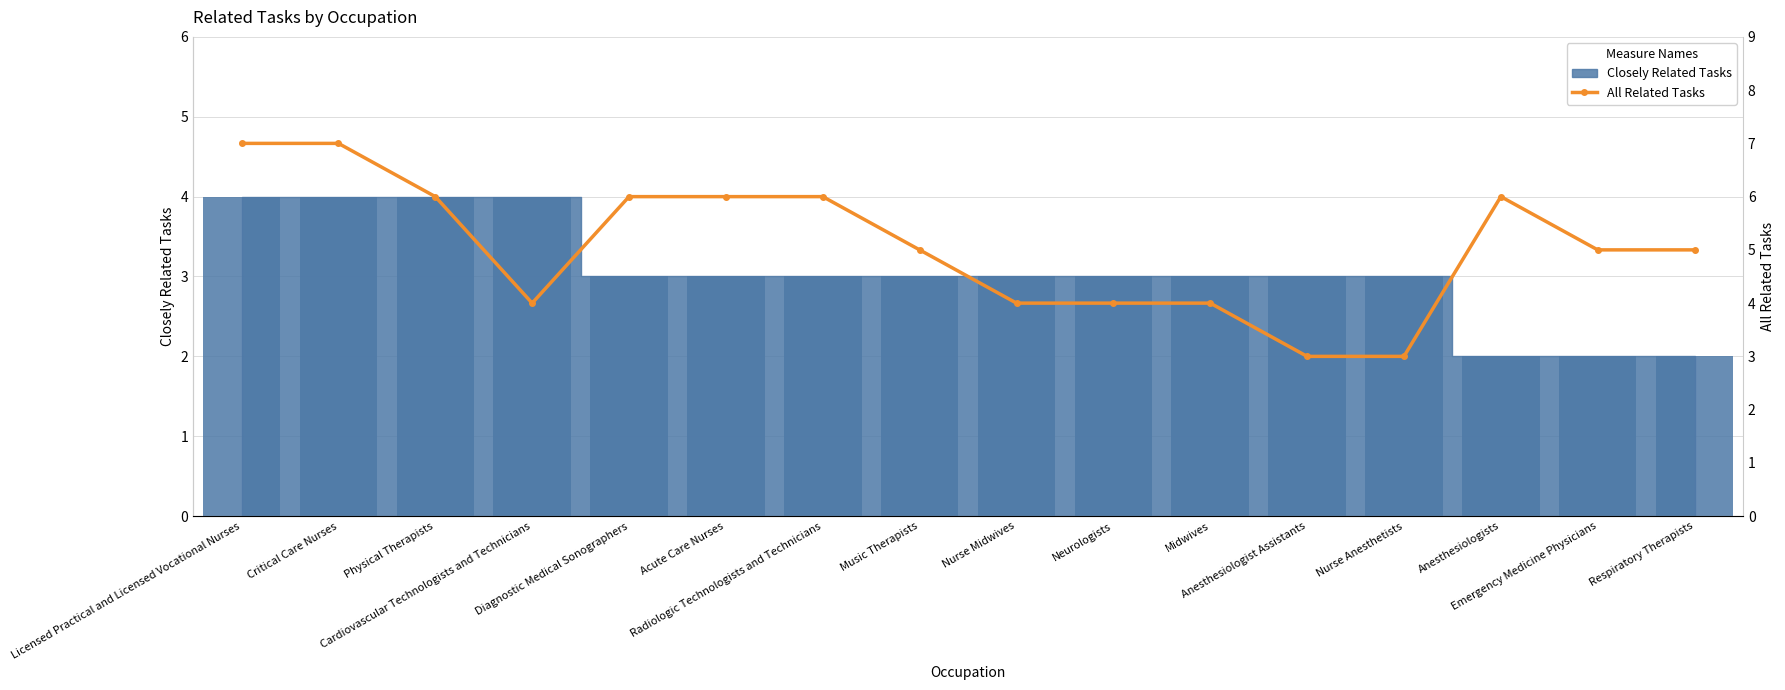

The chart shows a value of 4 at Anesthesiologists. True or false?

False